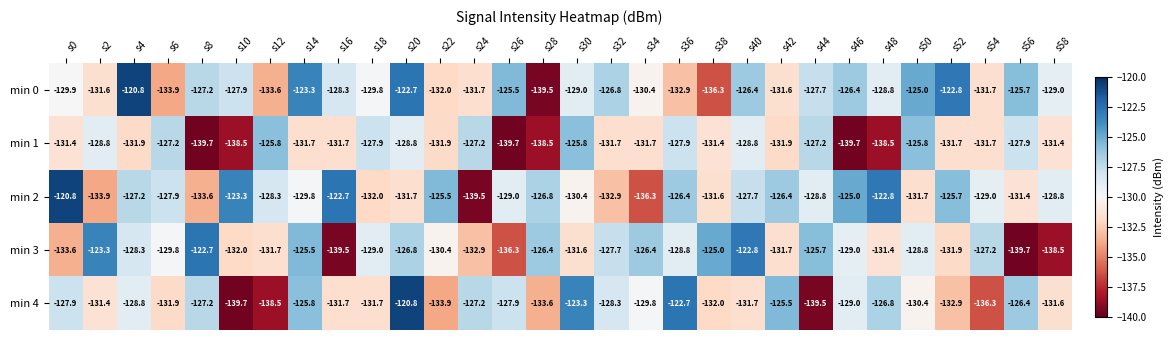

Where is min 2 nearest to the value -130?

s14